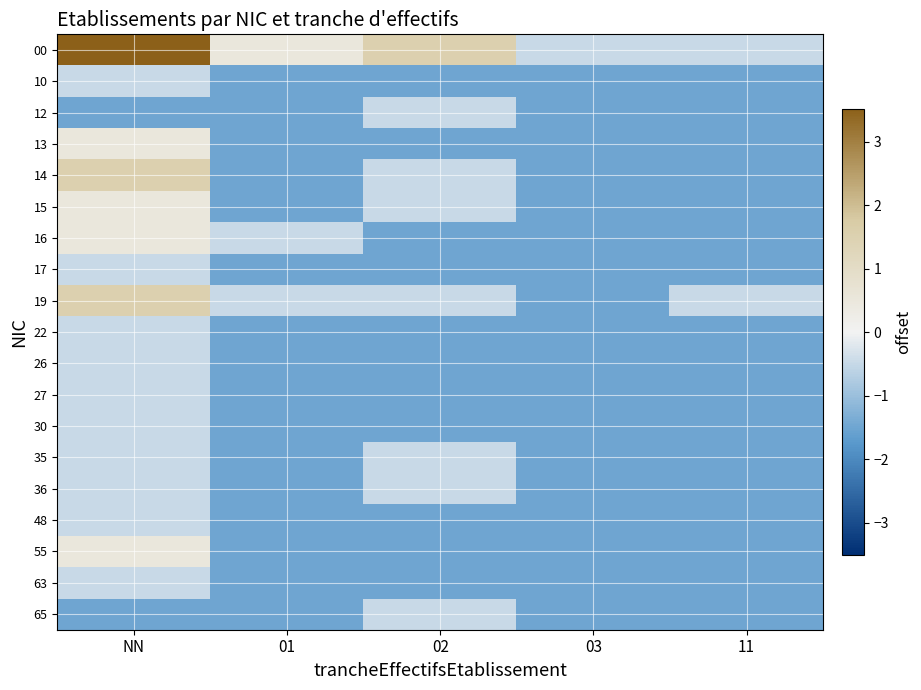

List the series in order of their peak value, highest first.

00, 14, 19, 13, 15, 16, 55, 10, 12, 17, 22, 26, 27, 30, 35, 36, 48, 63, 65